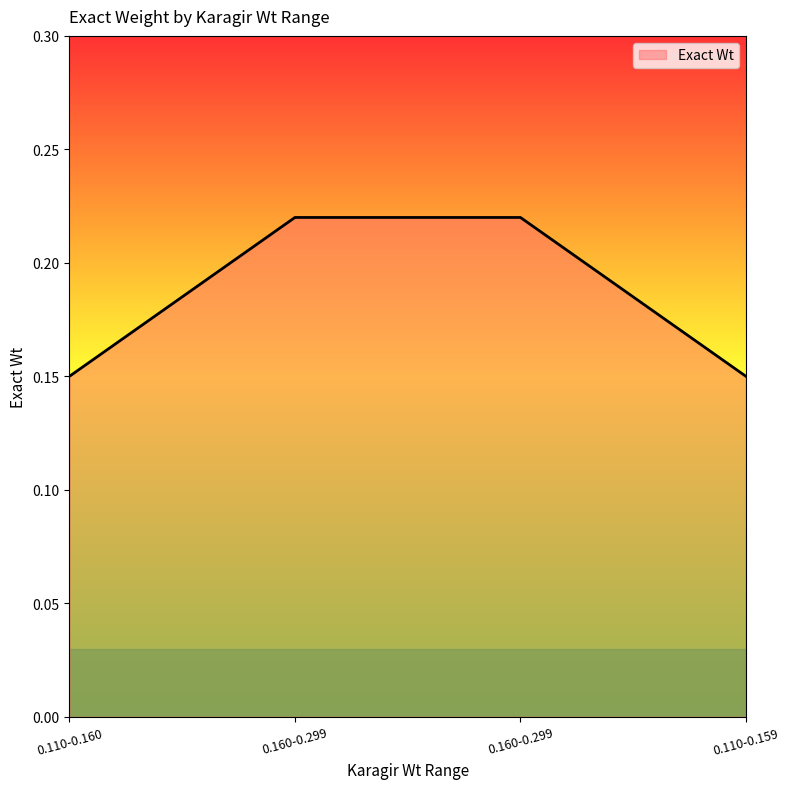

At which label is the value closest to 0?

0.110-0.160